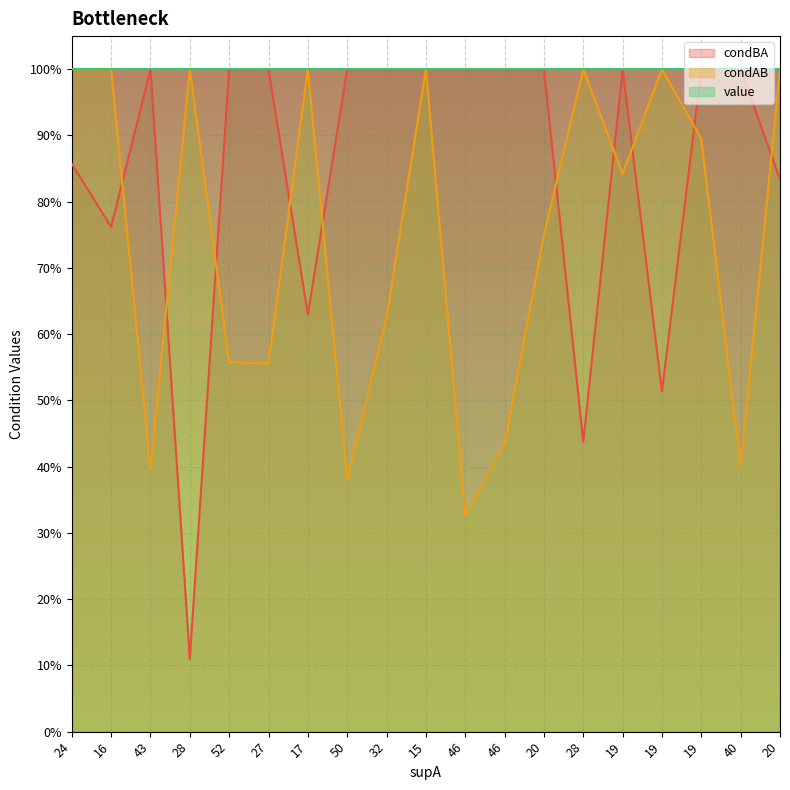

Which category has the lowest value across all series?

28